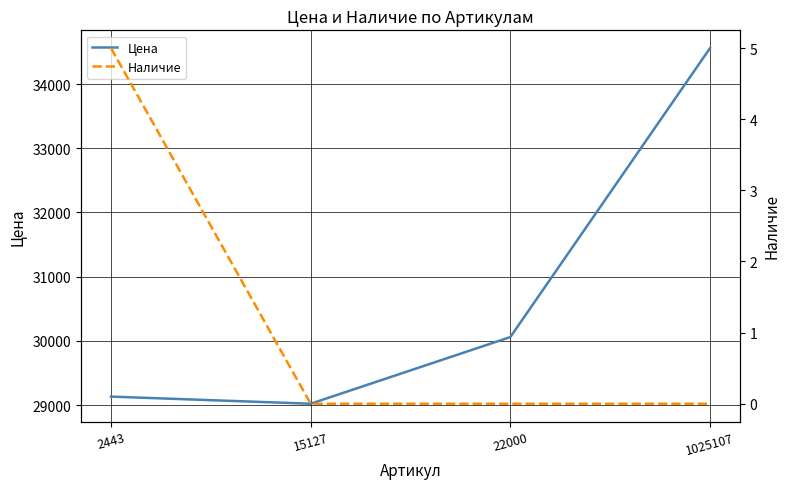

Rank the series by their average value, from lowest to highest.

Наличие, Цена